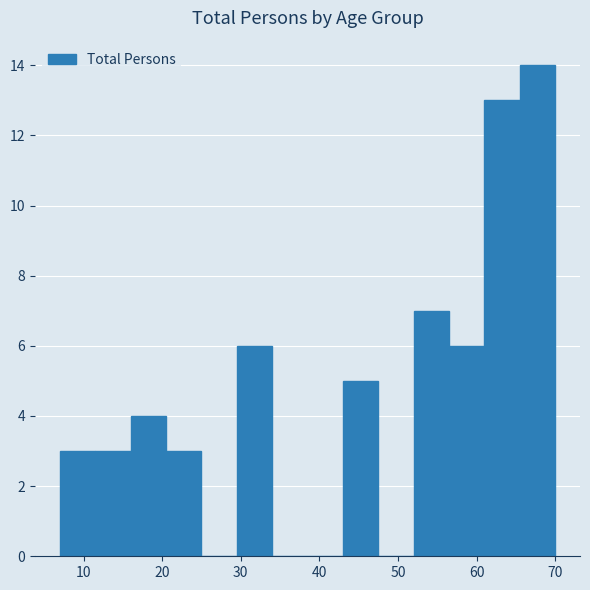

How tall is the bar that spans 56.5 to 61.0 on the x-axis? Neither the bar edges nor the heights are printed on the chart, so give them approximately, as read against the axes.

6